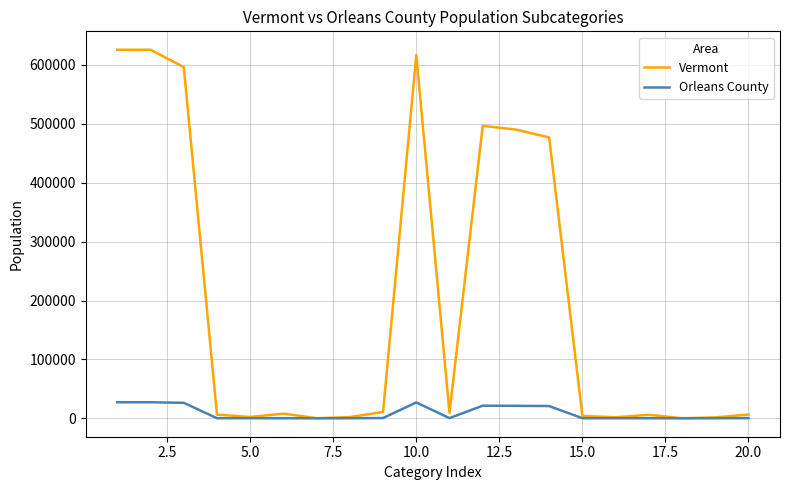

What is the maximum value shown in the chart?

625741